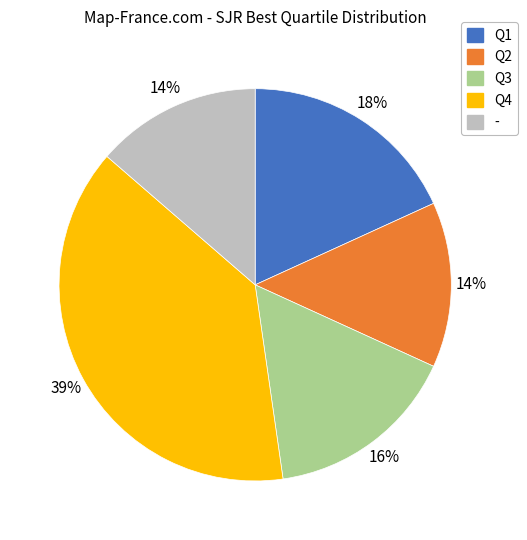

How many slices are in this pie chart?

5